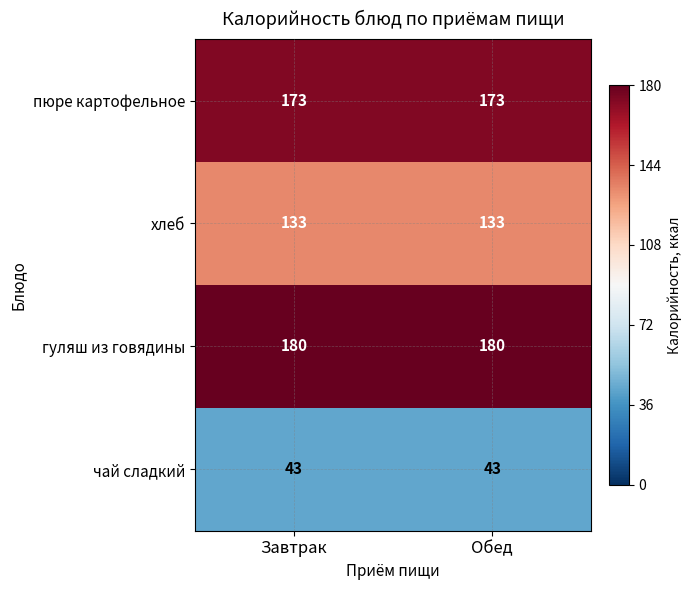

Reading left to right, list all the values displayed in this chart.

пюре картофельное: 173	173
хлеб: 133	133
гуляш из говядины: 180	180
чай сладкий: 43	43